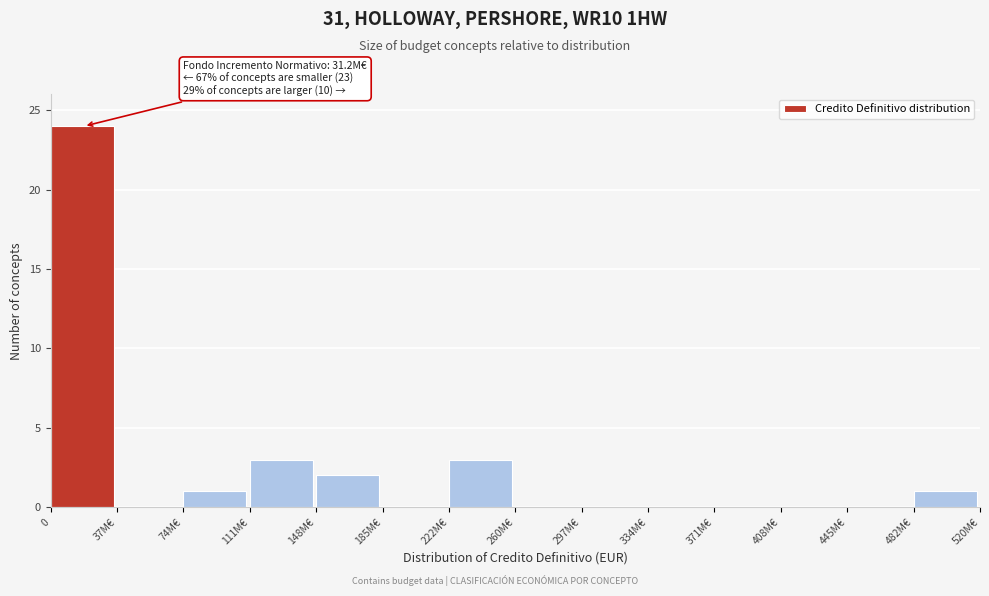

Reading left to right, extract all data points from this chart.

0=24	37M€=0	74M€=1	111M€=3	148M€=2	185M€=0	222M€=3	260M€=0	297M€=0	334M€=0	371M€=0	408M€=0	445M€=0	482M€=1